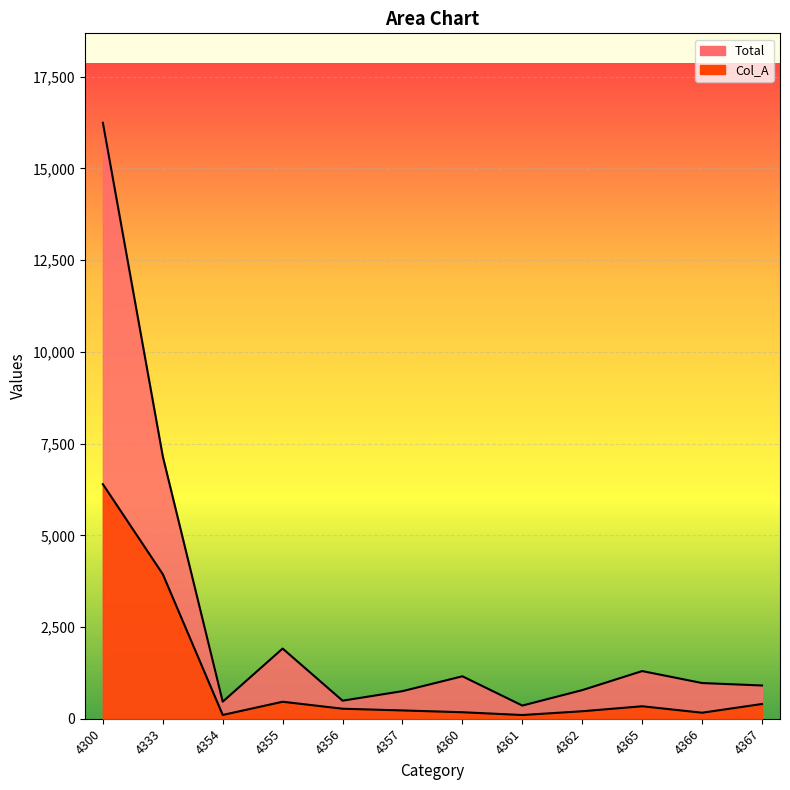

Reading left to right, extract all data points from this chart.

Total: 16246	7150	465	1913	492	752	1157	359	780	1299	973	906
Col_A: 6393	3940	103	463	273	226	177	101	204	340	164	402